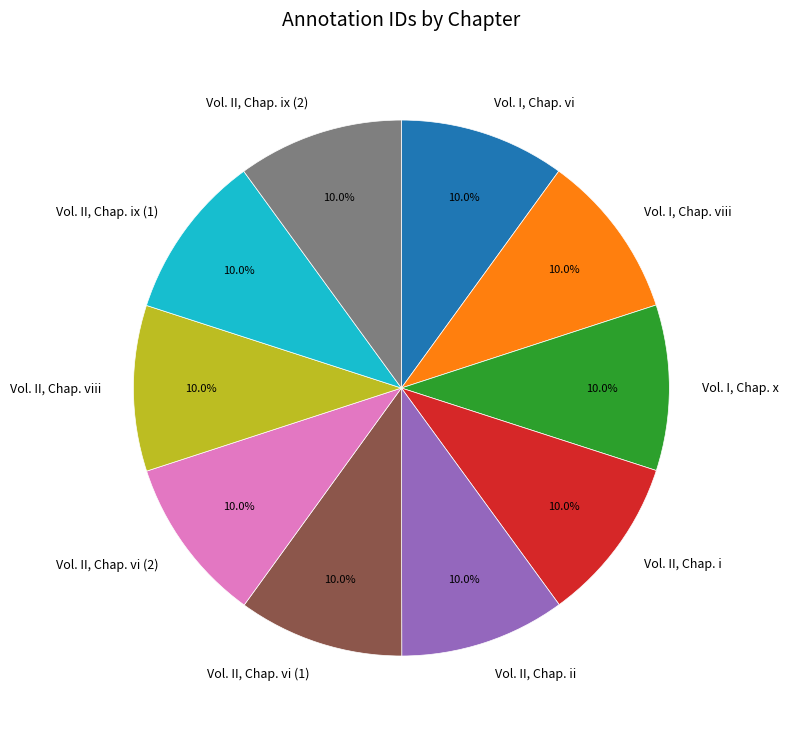

How many slices are in this pie chart?

10